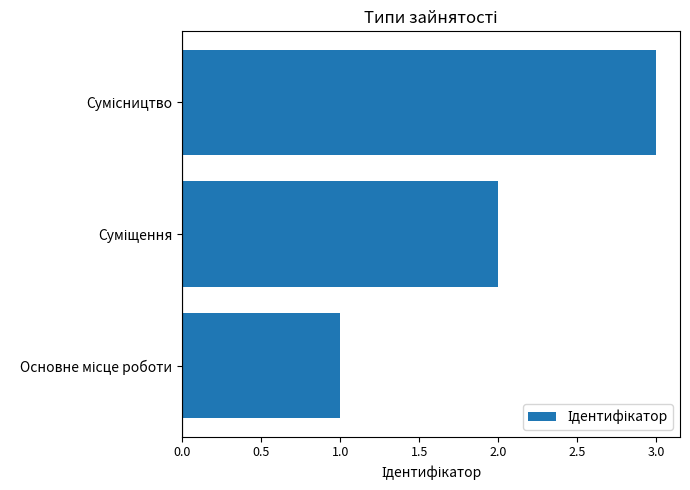

What is the sum of all values?

6